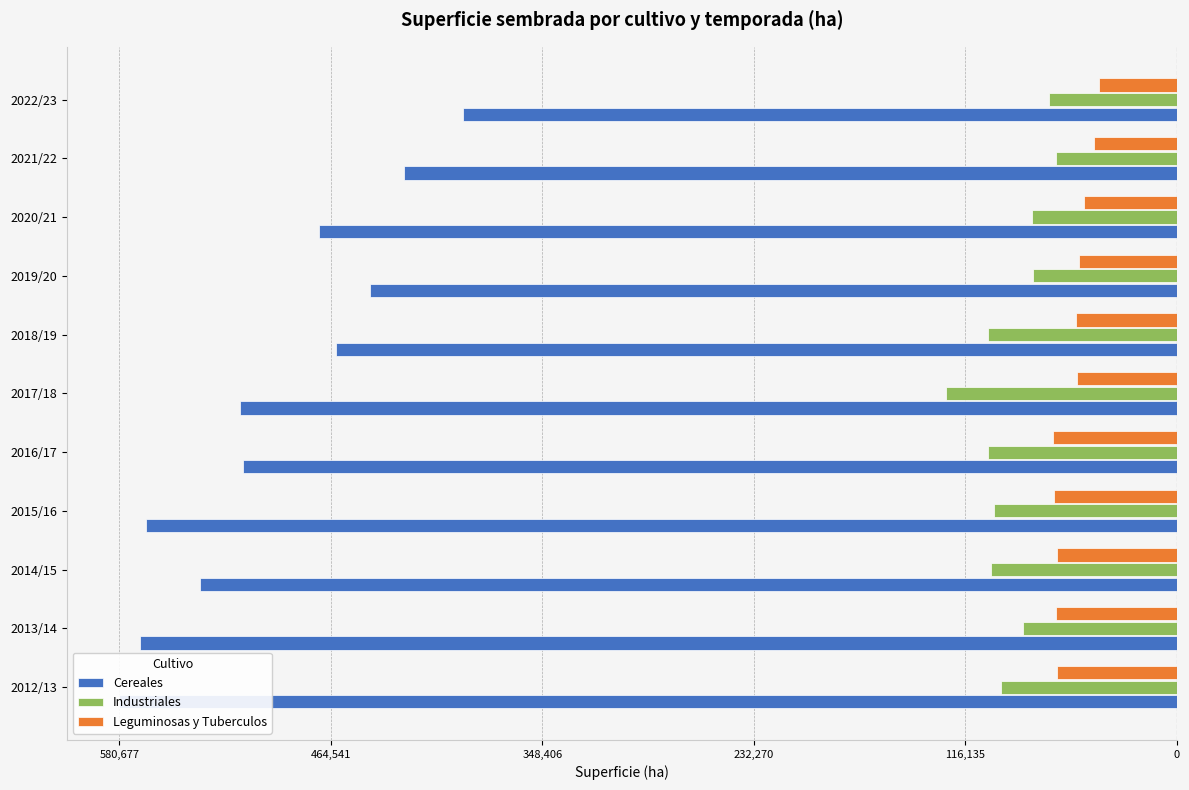

True or false: Leguminosas y Tuberculos has a value of -55312 at 2018/19.

True